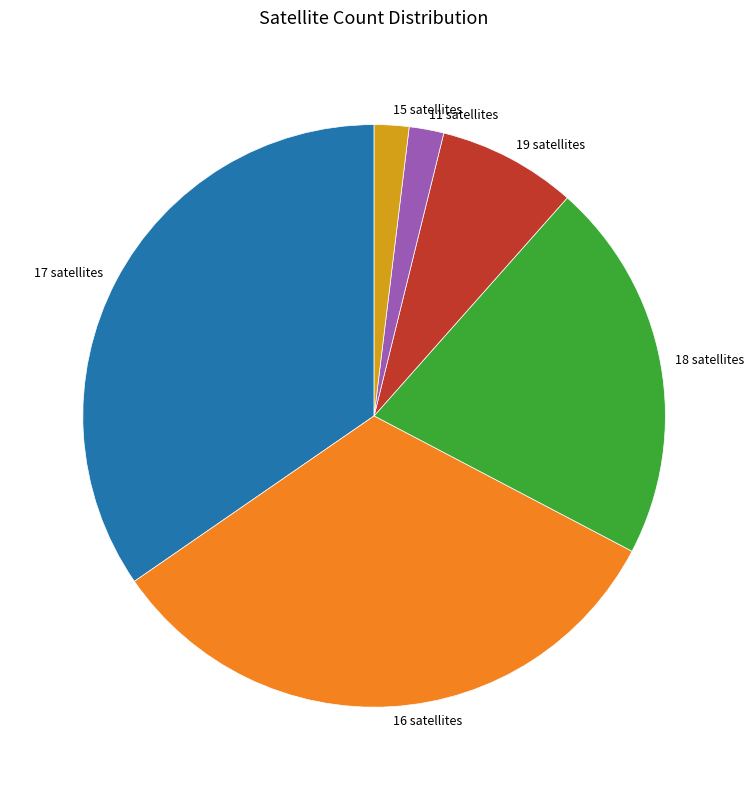

Approximately how many times larger is the value at 18 satellites compared to 16 satellites?

0.6